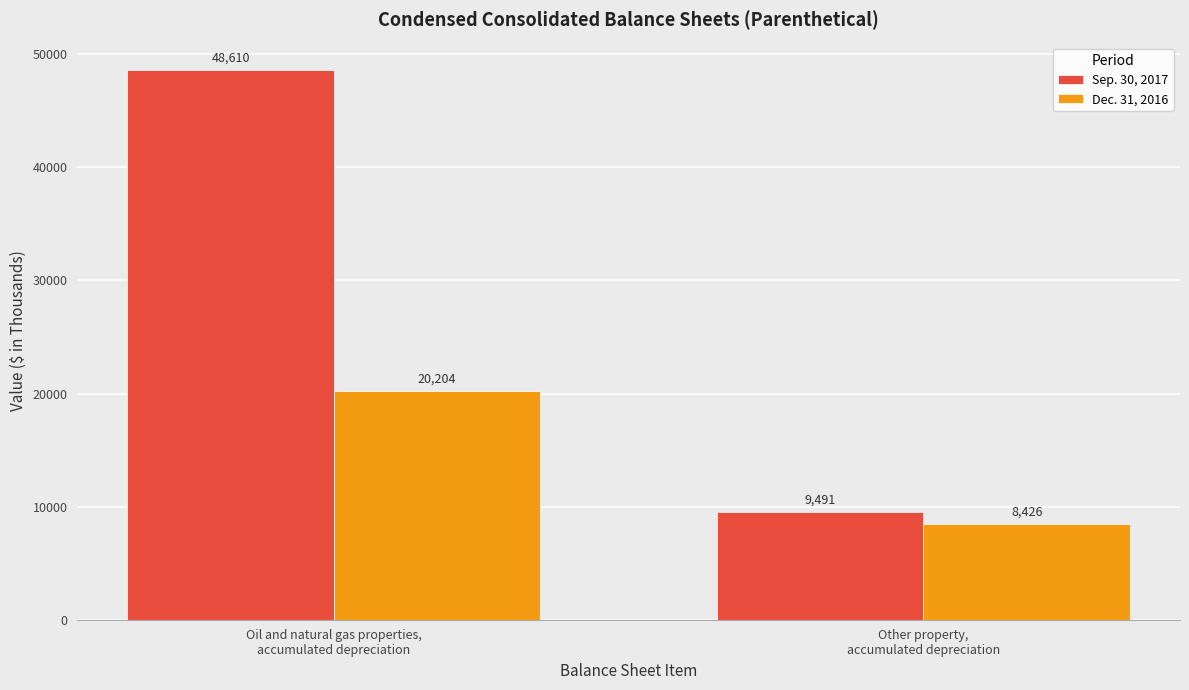

What position from the left is Oil and natural gas properties,
accumulated depreciation?

1